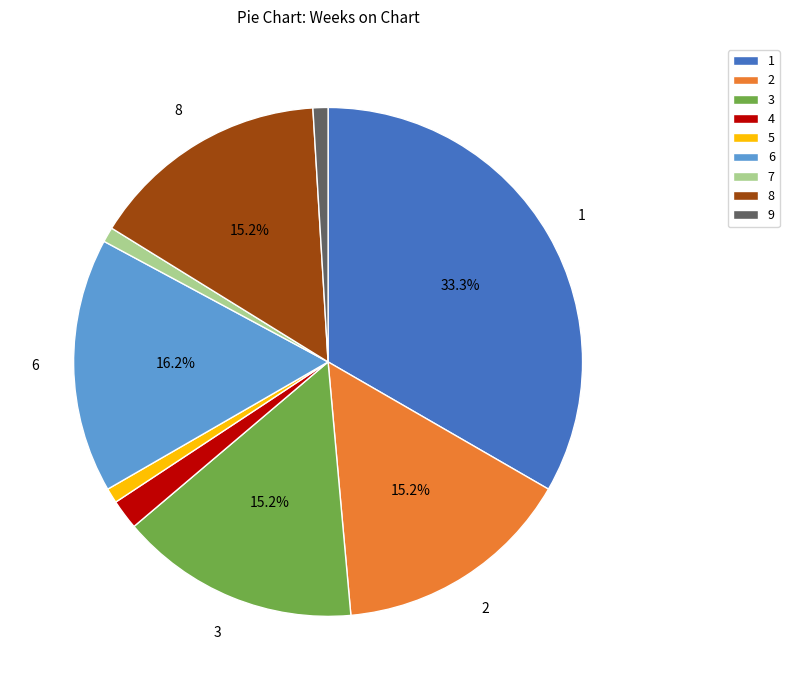

What is the ratio of the value at 5 to the value at 7?

1.0